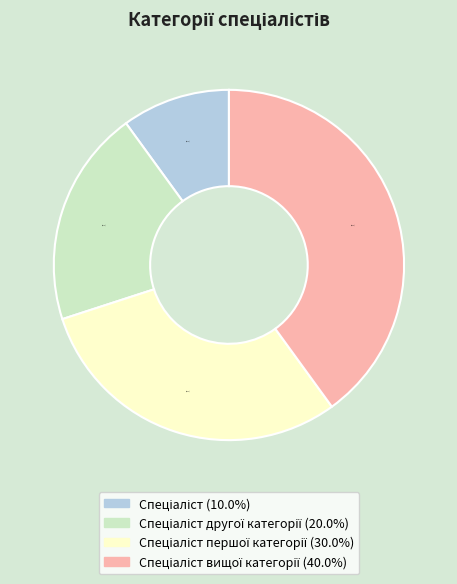

Does any single category account for the majority?

No